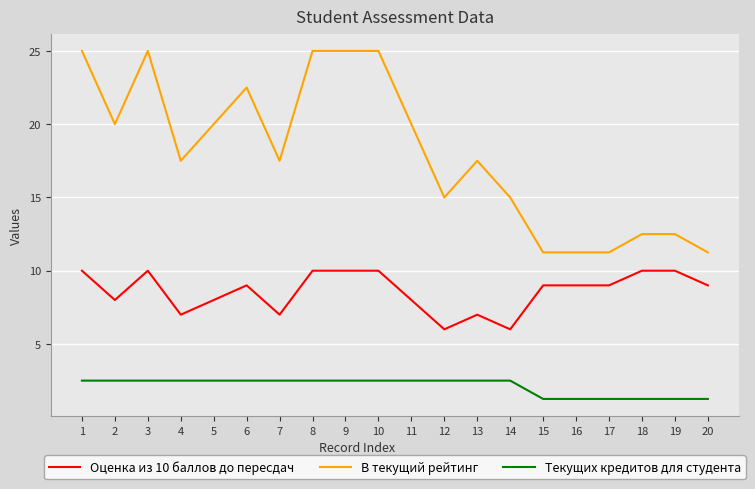

What is the highest value of the В текущий рейтинг series?

25.0